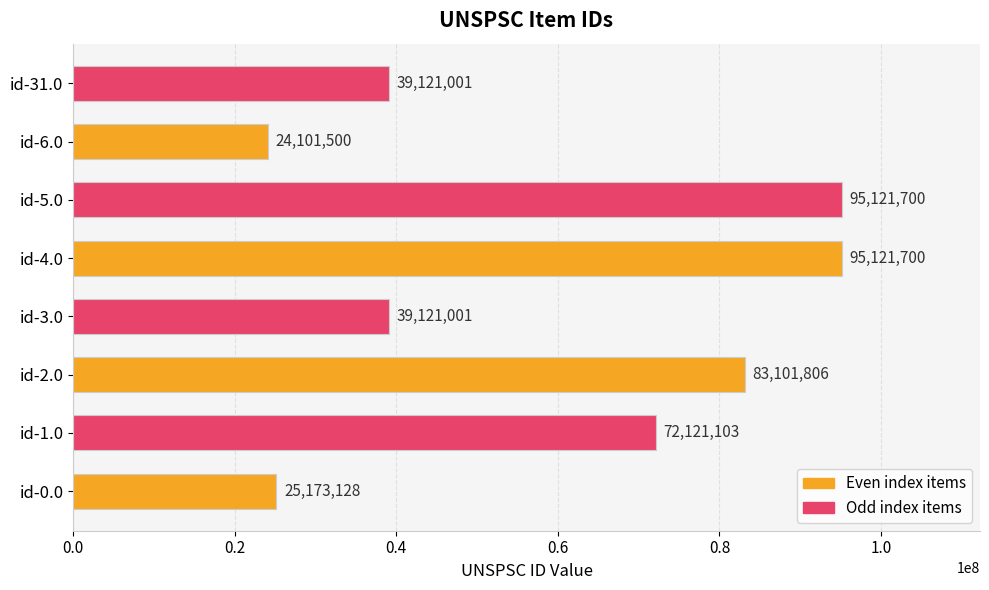

Between id-0.0 and id-1.0, which is larger?

id-1.0